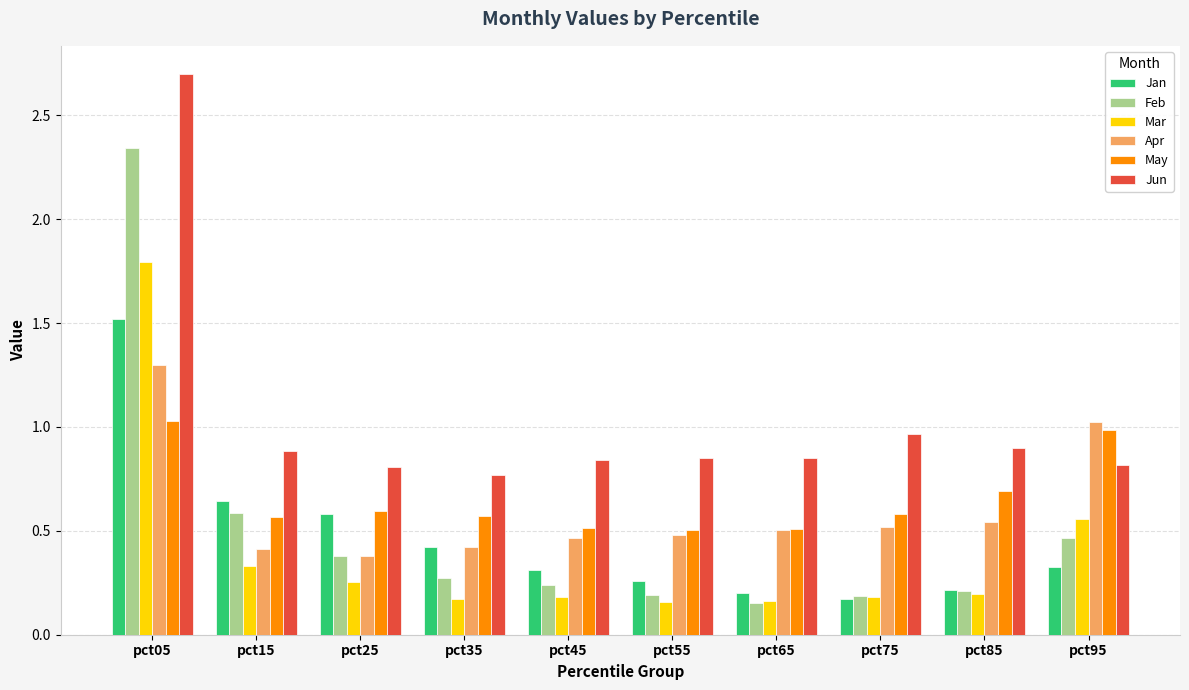

At which label is Jan closest to 0?

pct75